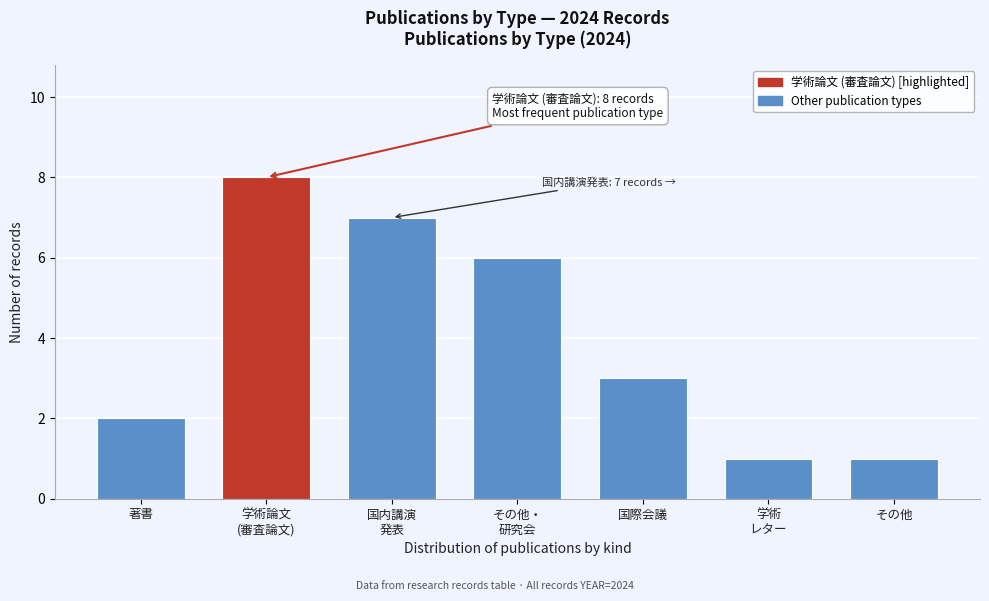

Reading left to right, what are all the values shown in this chart?

2	8	7	6	3	1	1